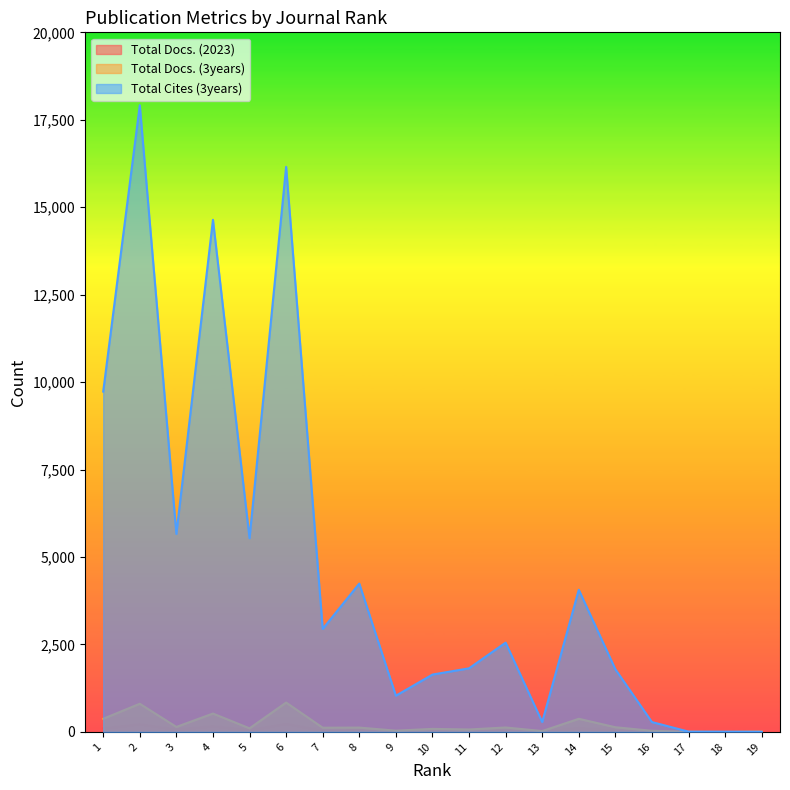

How many values in the Total Cites (3years) series exceed 2552?

9